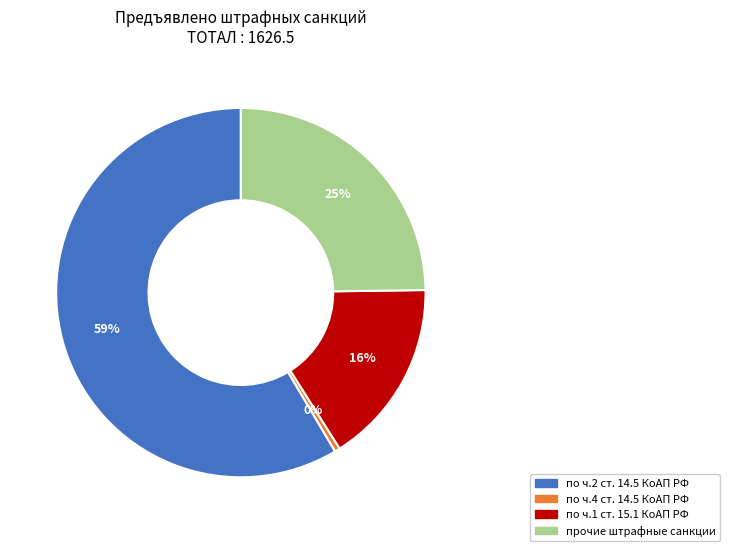

What is the majority slice?

по ч.2 ст. 14.5 КоАП РФ